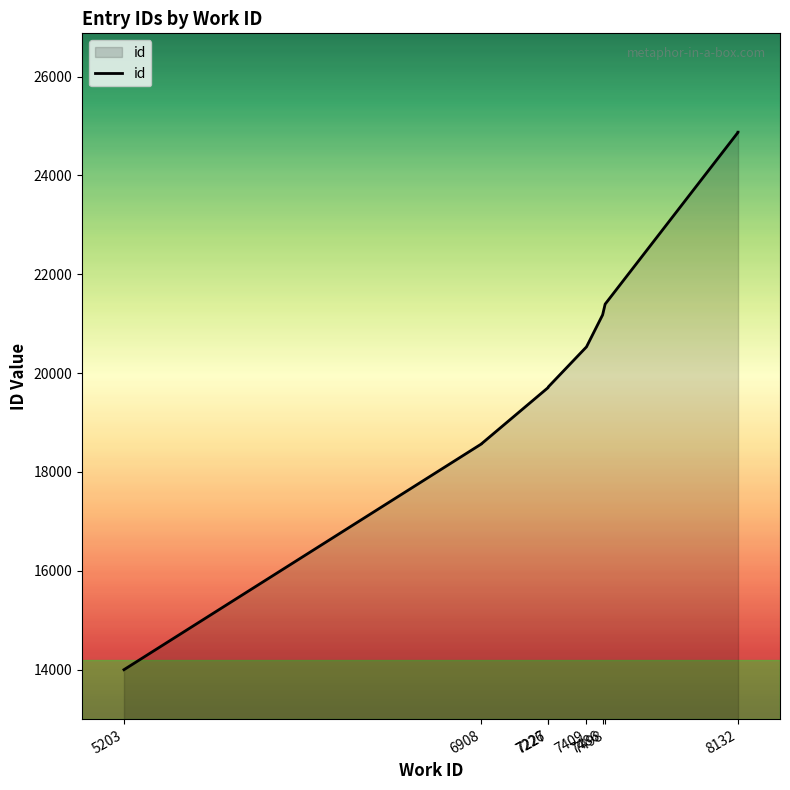

How many series are shown in this chart?

1